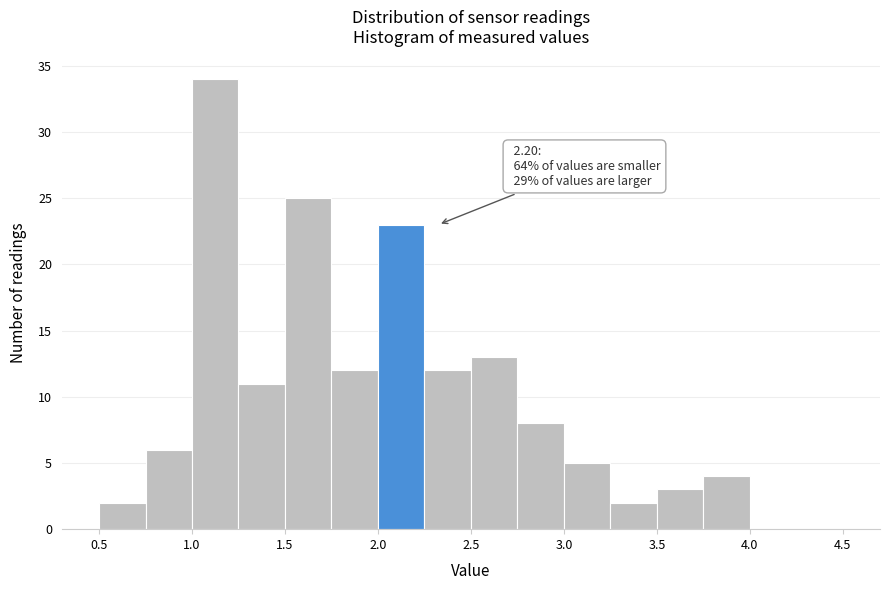

Which range on the x-axis has the tallest bar?

1.00 to 1.25